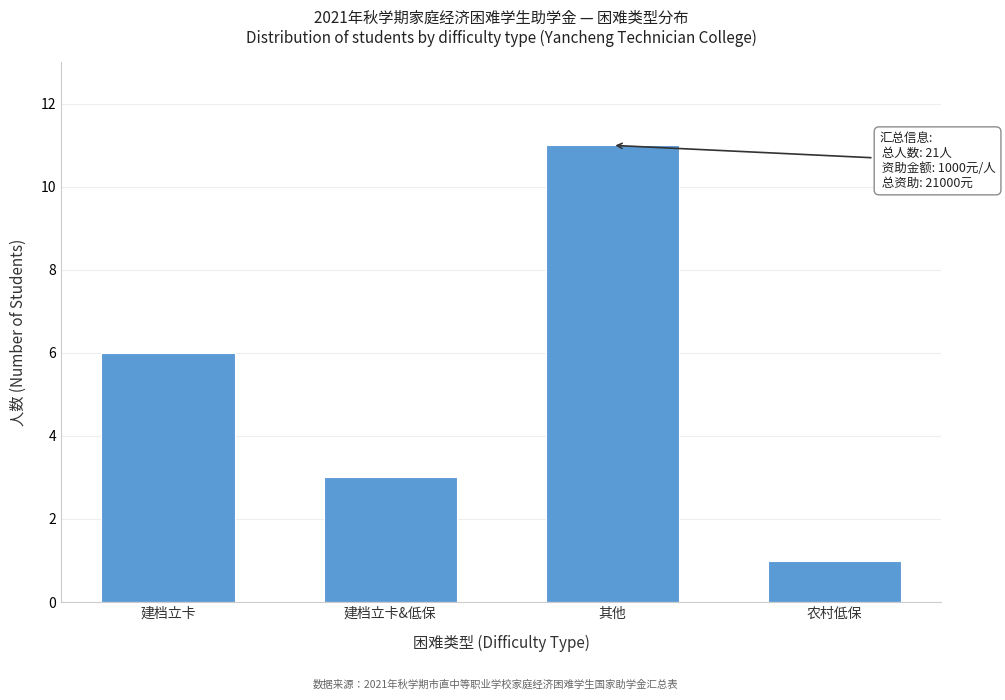

Reading left to right, transcribe all the data shown in this chart.

6	3	11	1